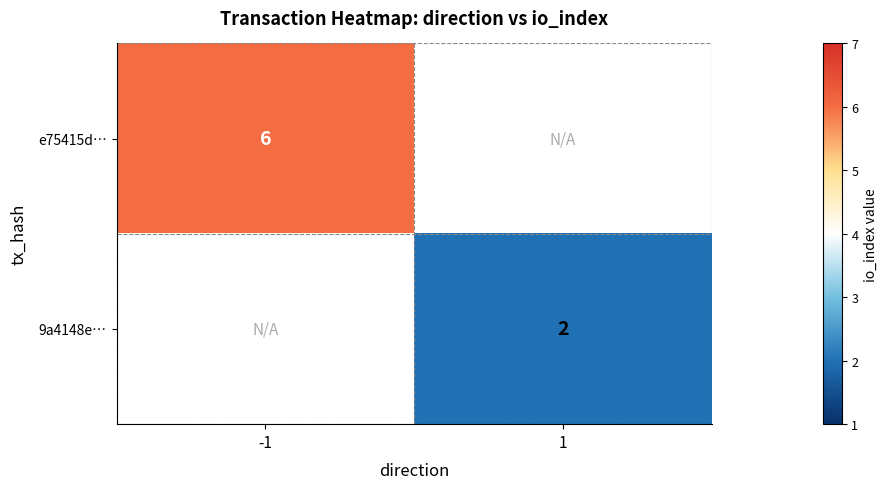

Is it true that 9a4148e… equals 3 at 1?

False